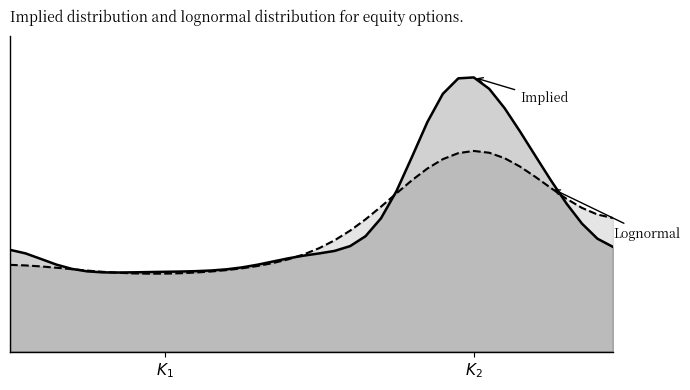

At how many categories does at least one series exceed 11?

14